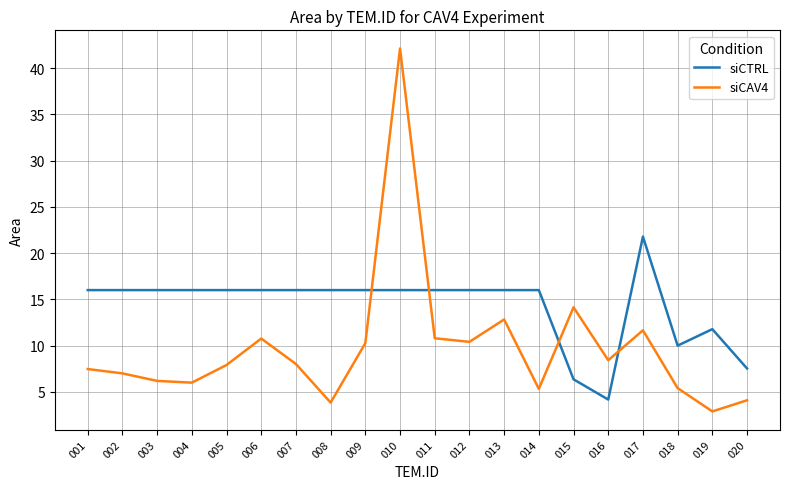

The siCAV4 series shows 14.4 at 009. True or false?

False